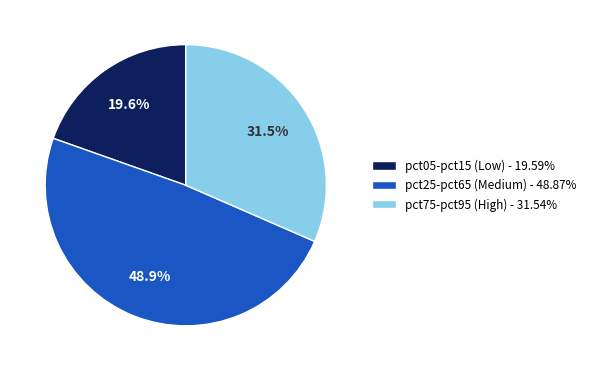

How many segments does this pie chart have?

3